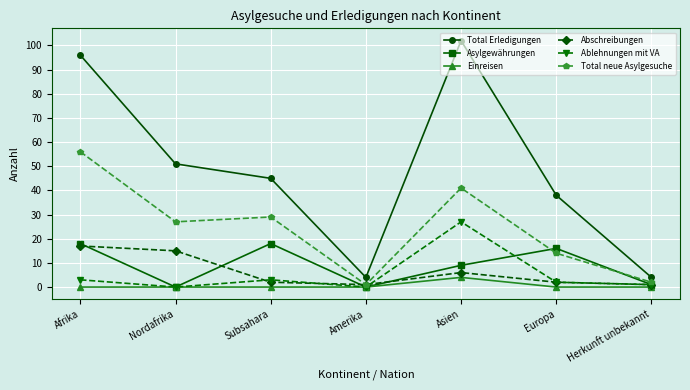

True or false: Ablehnungen mit VA has a value of 0 at Amerika.

True